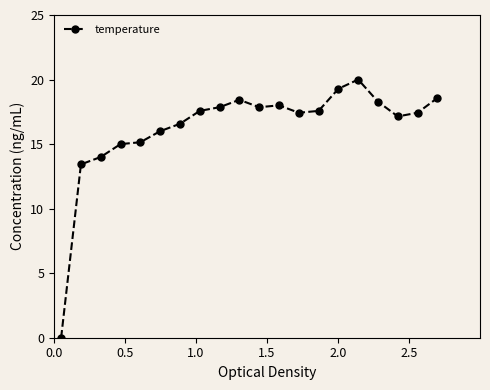

What is the difference between the maximum and minimum values?

20.0